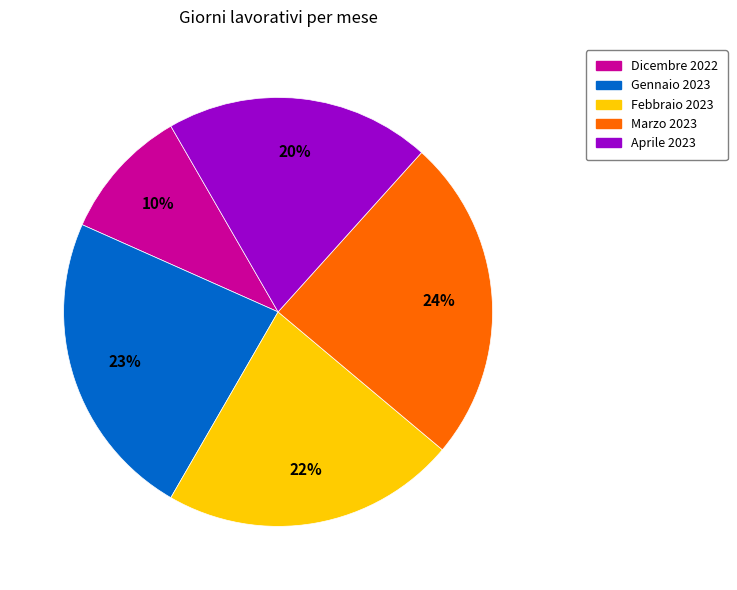

To the nearest percent, what portion does Aprile 2023 represent?

20%